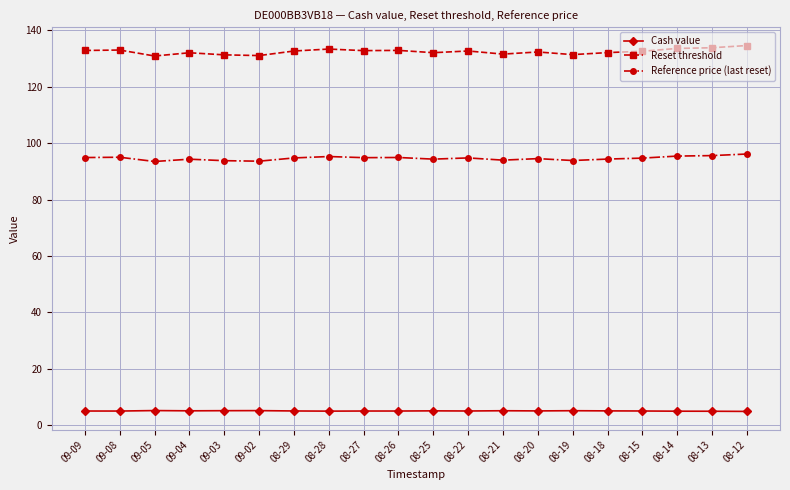

What is the difference between the maximum and second lowest values in the Cash value series?

0.2